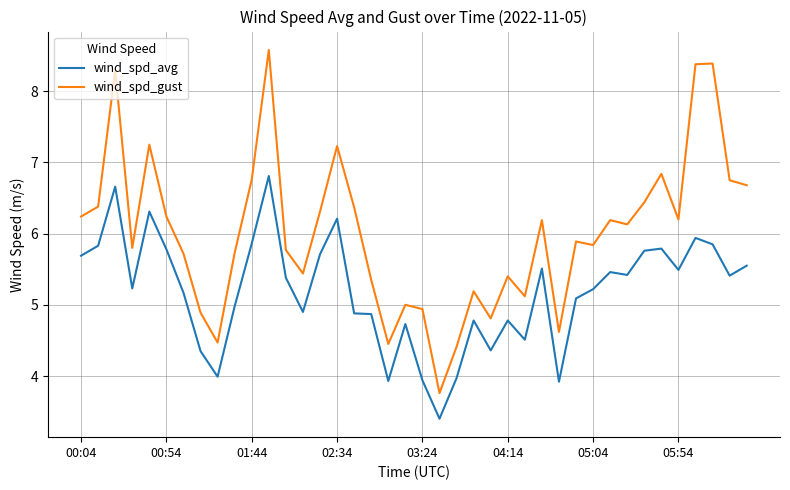

True or false: wind_spd_gust and wind_spd_avg intersect in this chart.

False